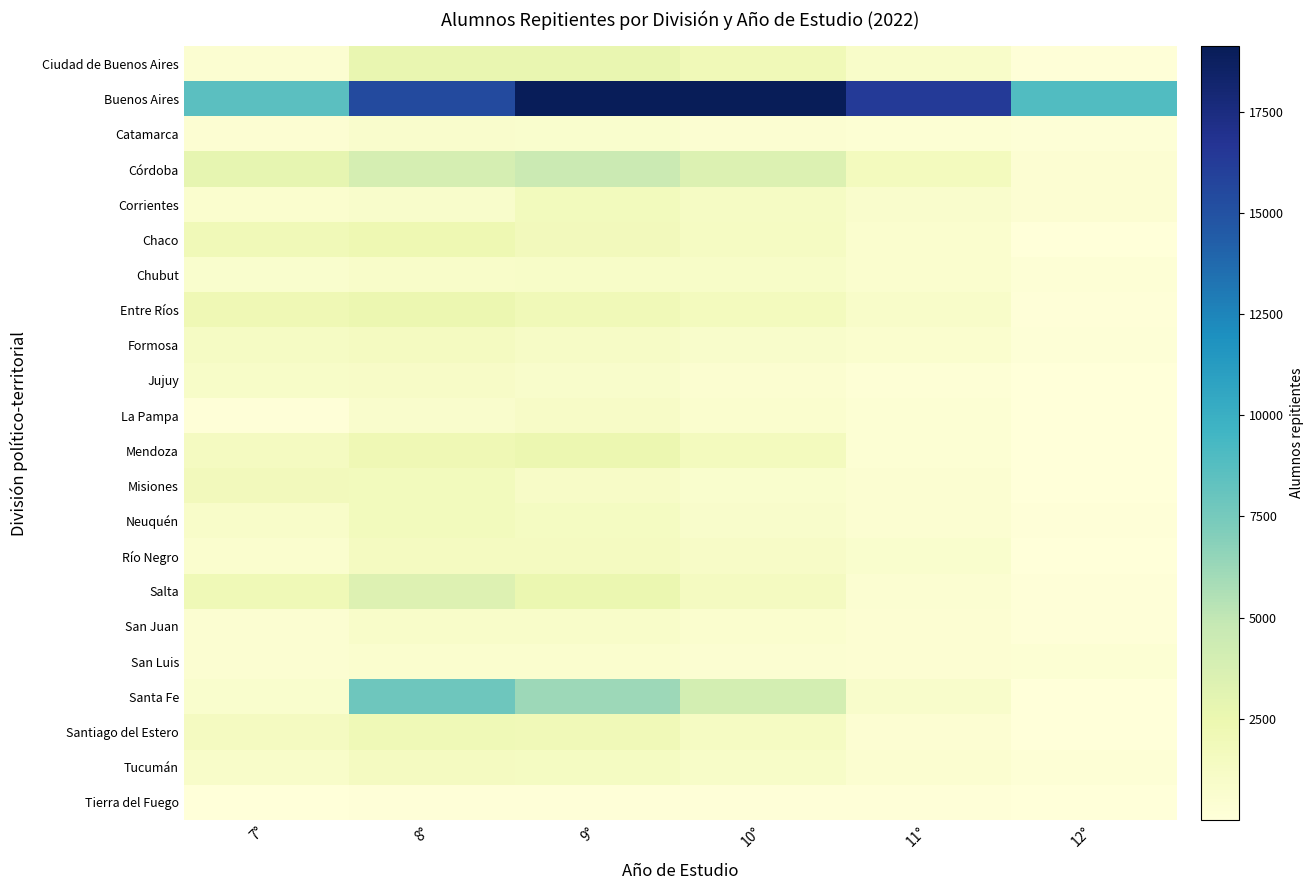

Which series has the widest spread of values?

Buenos Aires